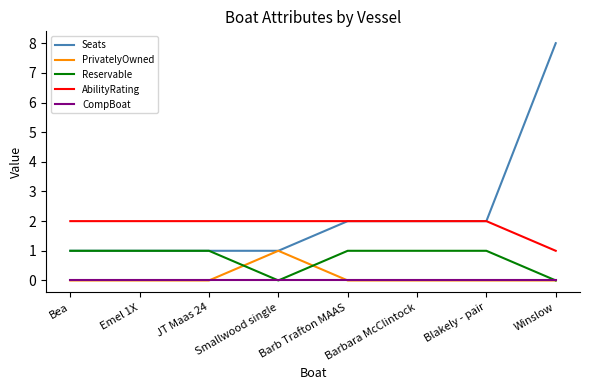

Reading left to right, transcribe all the data shown in this chart.

Seats: Bea=1	Emel 1X=1	JT Maas 24=1	Smallwood single=1	Barb Trafton MAAS=2	Barbara McClintock=2	Blakely - pair=2	Winslow=8
PrivatelyOwned: Bea=0	Emel 1X=0	JT Maas 24=0	Smallwood single=1	Barb Trafton MAAS=0	Barbara McClintock=0	Blakely - pair=0	Winslow=0
Reservable: Bea=1	Emel 1X=1	JT Maas 24=1	Smallwood single=0	Barb Trafton MAAS=1	Barbara McClintock=1	Blakely - pair=1	Winslow=0
AbilityRating: Bea=2	Emel 1X=2	JT Maas 24=2	Smallwood single=2	Barb Trafton MAAS=2	Barbara McClintock=2	Blakely - pair=2	Winslow=1
CompBoat: Bea=0	Emel 1X=0	JT Maas 24=0	Smallwood single=0	Barb Trafton MAAS=0	Barbara McClintock=0	Blakely - pair=0	Winslow=0